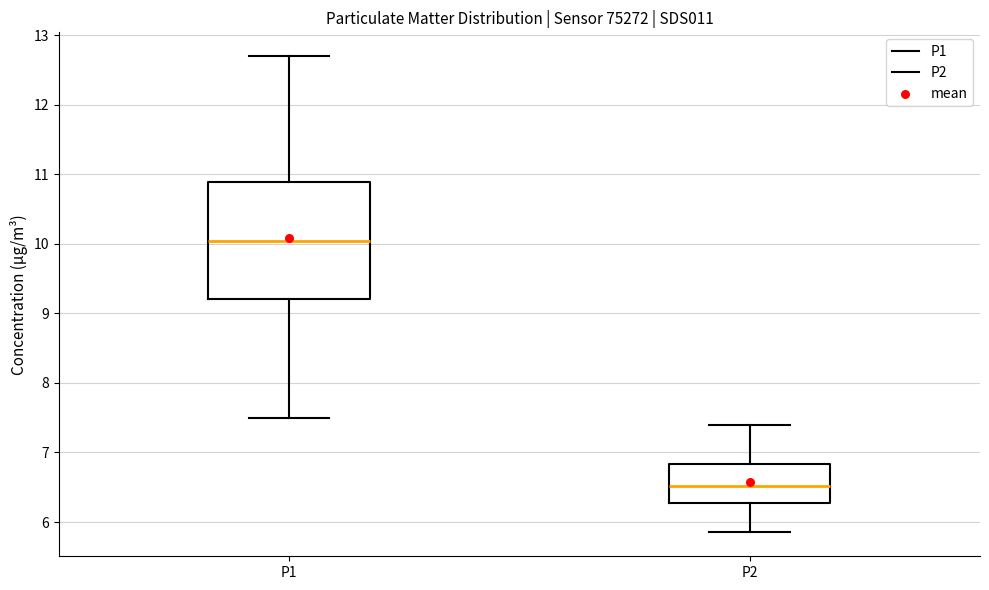

Comparing the boxes themselves (not the whiskers), which one is the tallest?

P1